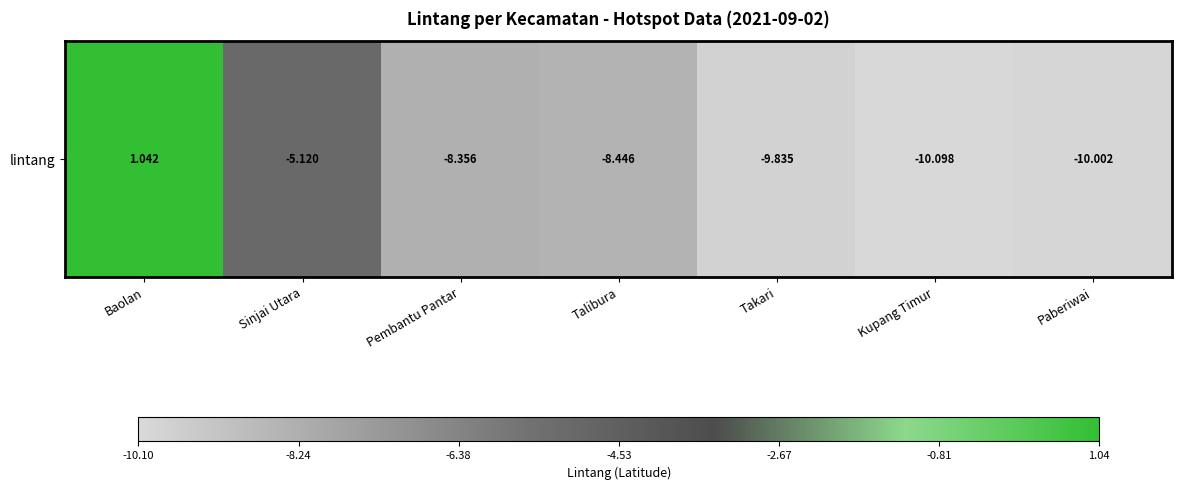

Reading right to left, list all the values displayed in this chart.

Paberiwai=-10.0	Kupang Timur=-10.1	Takari=-9.8	Talibura=-8.4	Pembantu Pantar=-8.4	Sinjai Utara=-5.1	Baolan=1.0